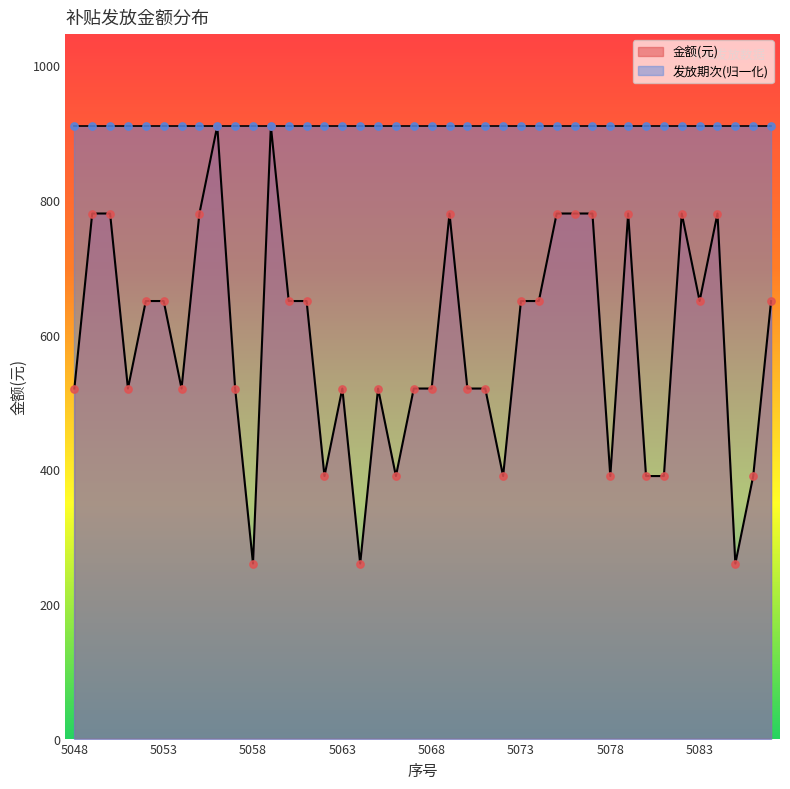

What is the change in value from 5083 to 5085?

-390